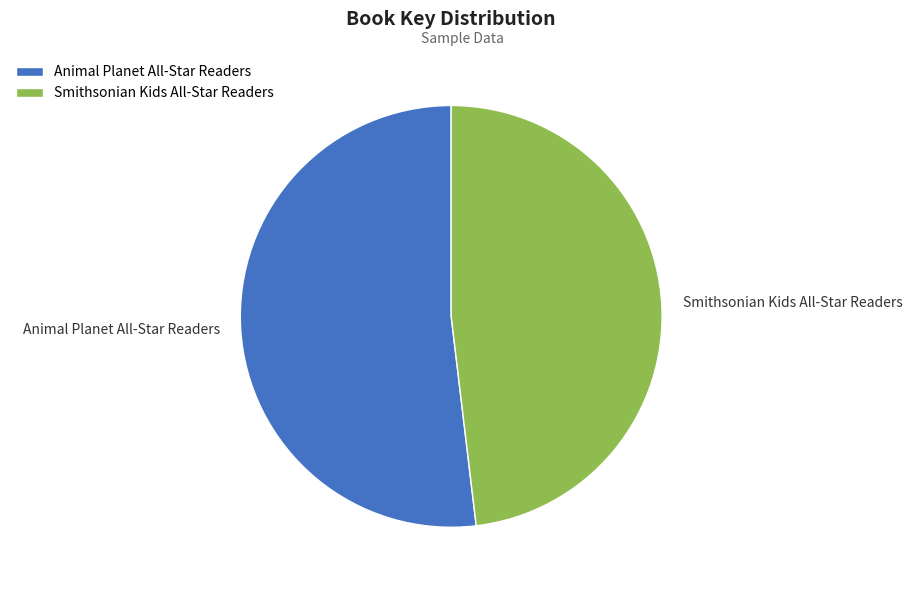

Approximately how many times larger is the value at Animal Planet All-Star Readers compared to Smithsonian Kids All-Star Readers?

1.1